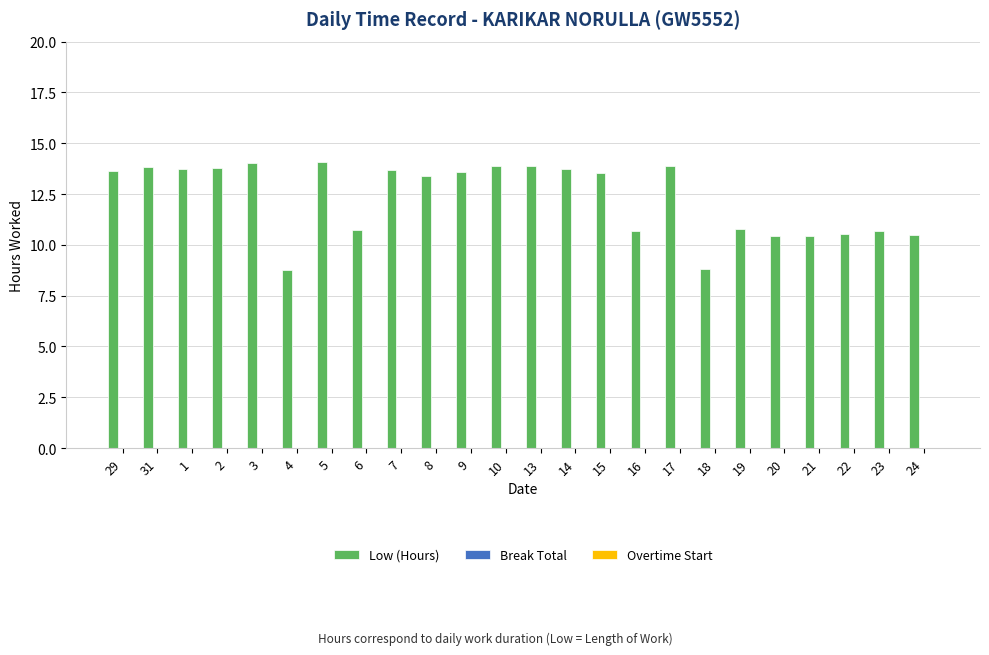

What is the minimum value shown in the chart?

8.8